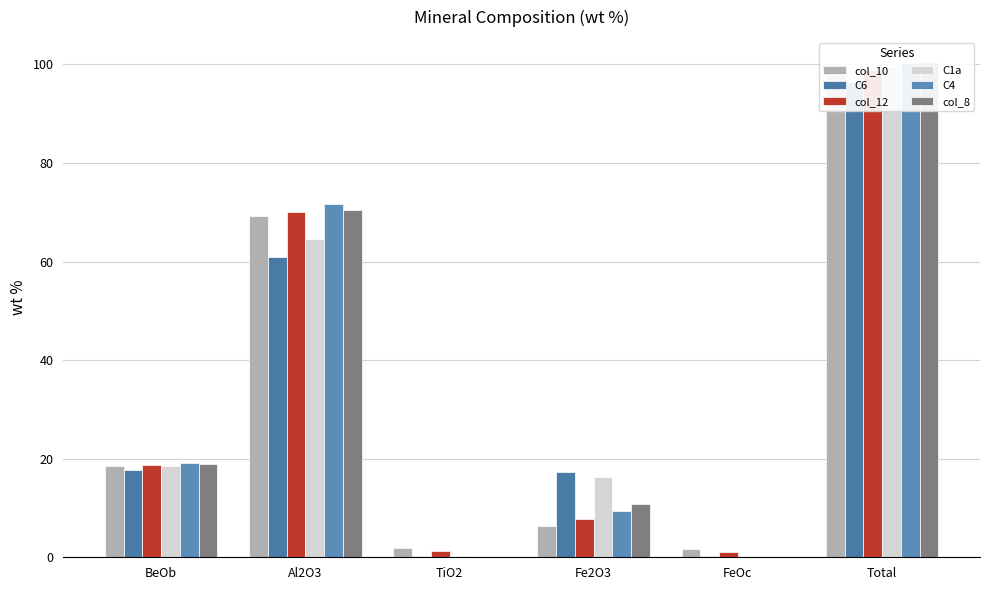

What are all the series names shown in the legend?

col_10, C6, col_12, C1a, C4, col_8